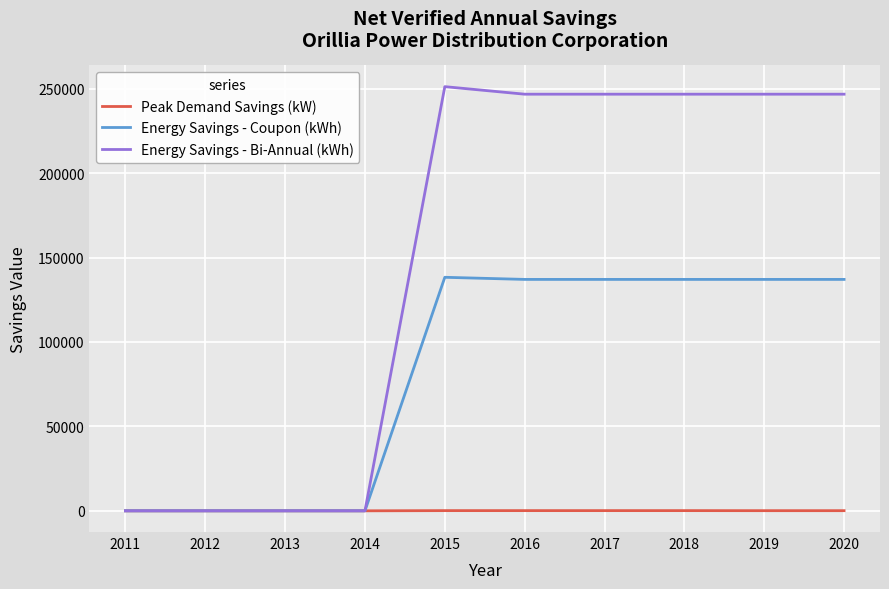

The value of Peak Demand Savings (kW) at 2019 is 84. True or false?

True